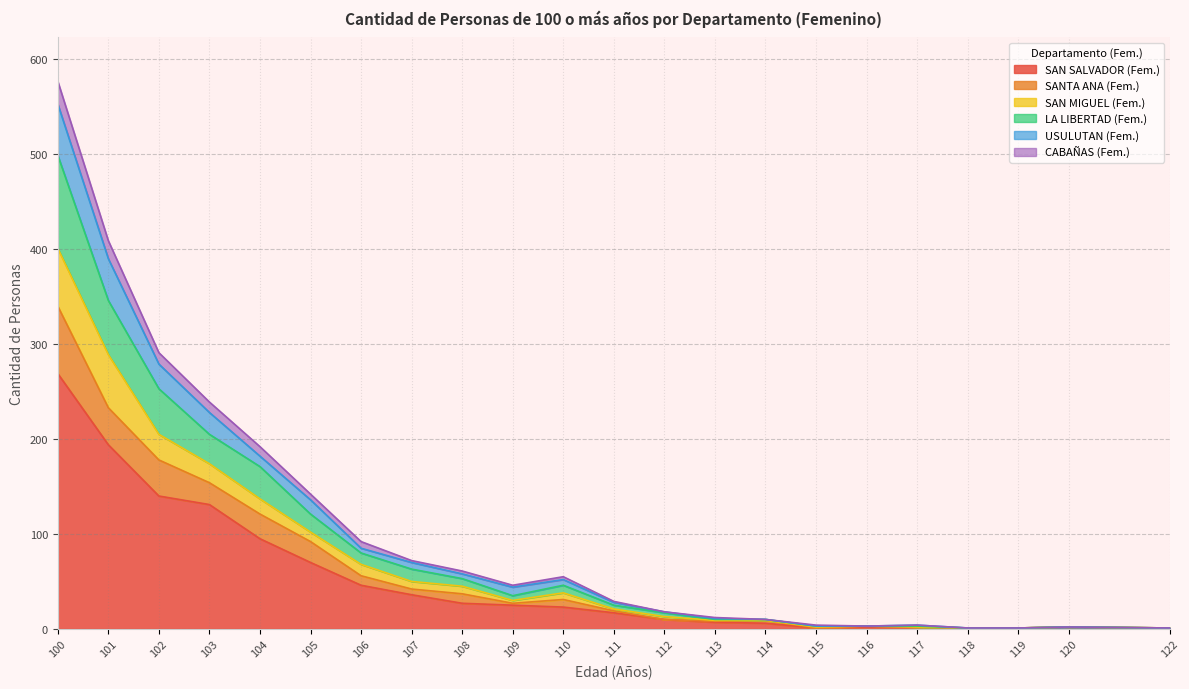

At which label does SAN SALVADOR (Fem.) reach its peak?

100